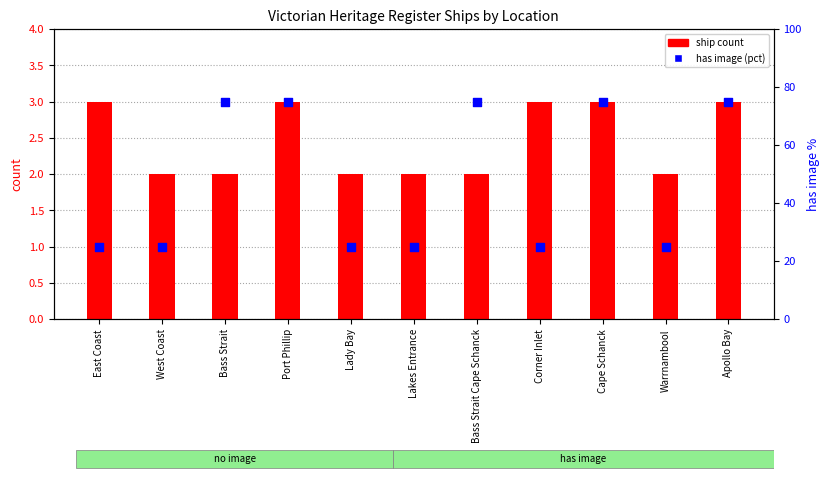

Which series contains the lowest Y value?

ship count